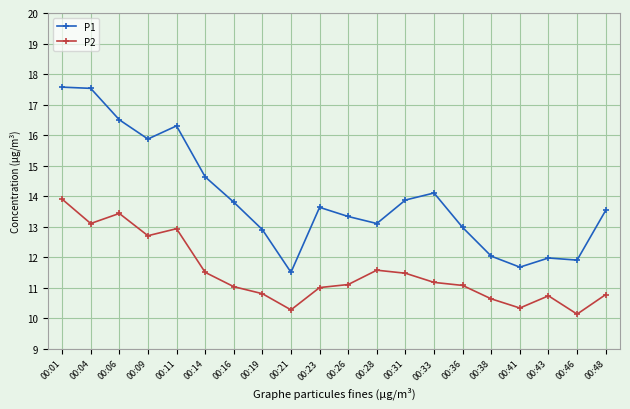

True or false: P1 and P2 intersect in this chart.

False